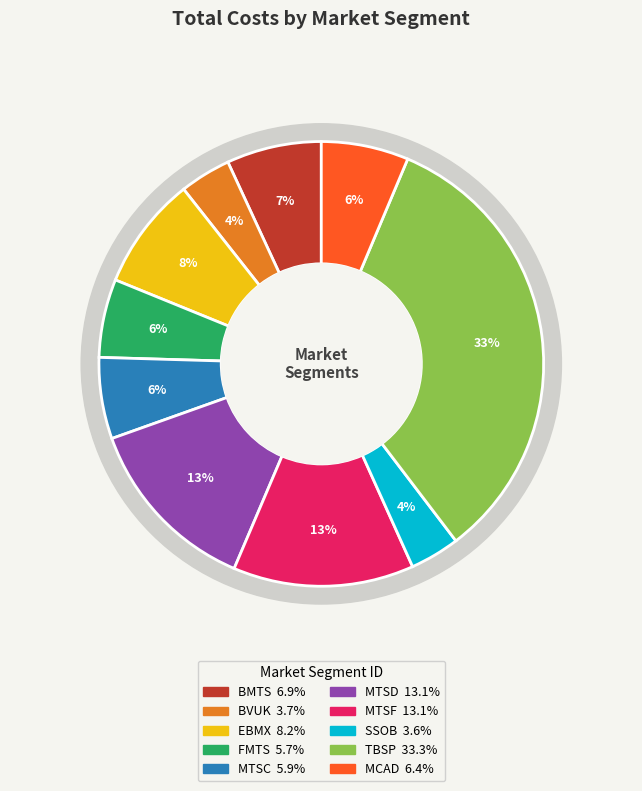

Count the number of slices in the pie.

10